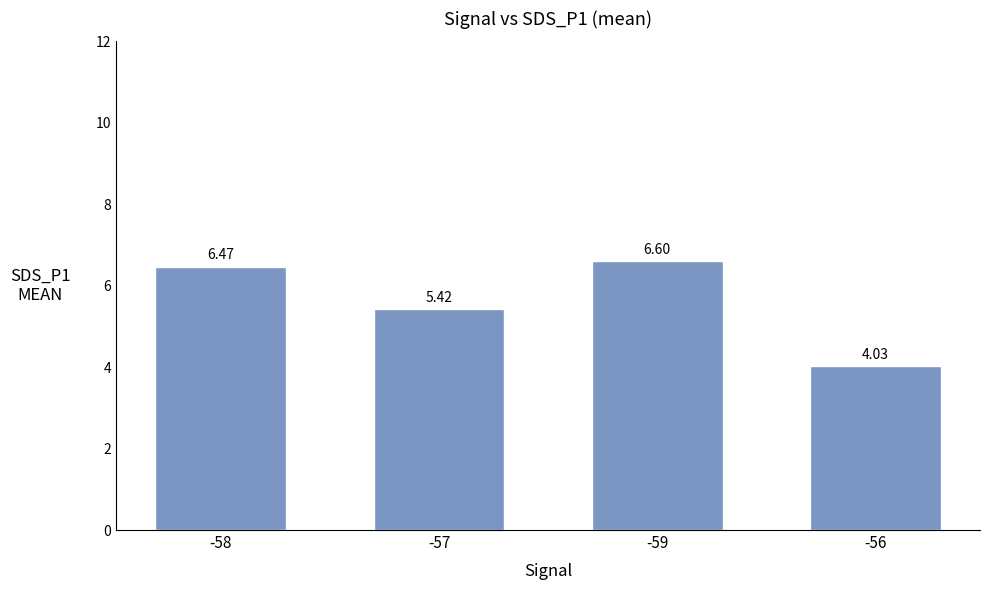

What is the difference between the maximum and second lowest values?

1.2